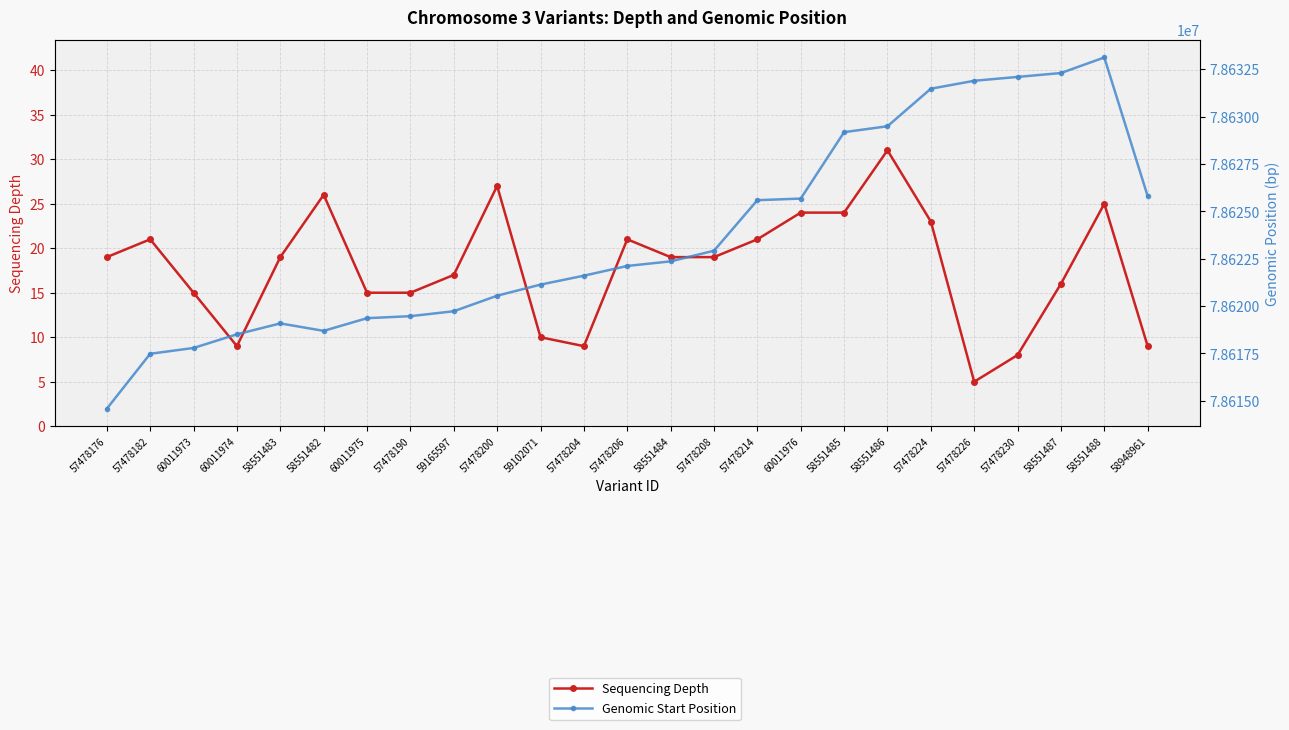

What are all the series names shown in the legend?

Sequencing Depth, Genomic Start Position